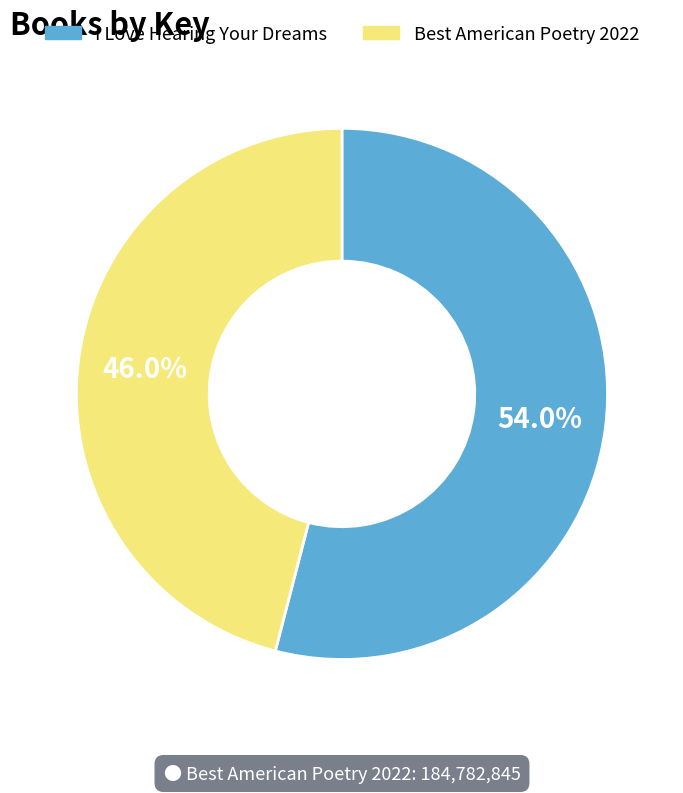

Which slice represents more than half of the pie?

I Love Hearing Your Dreams